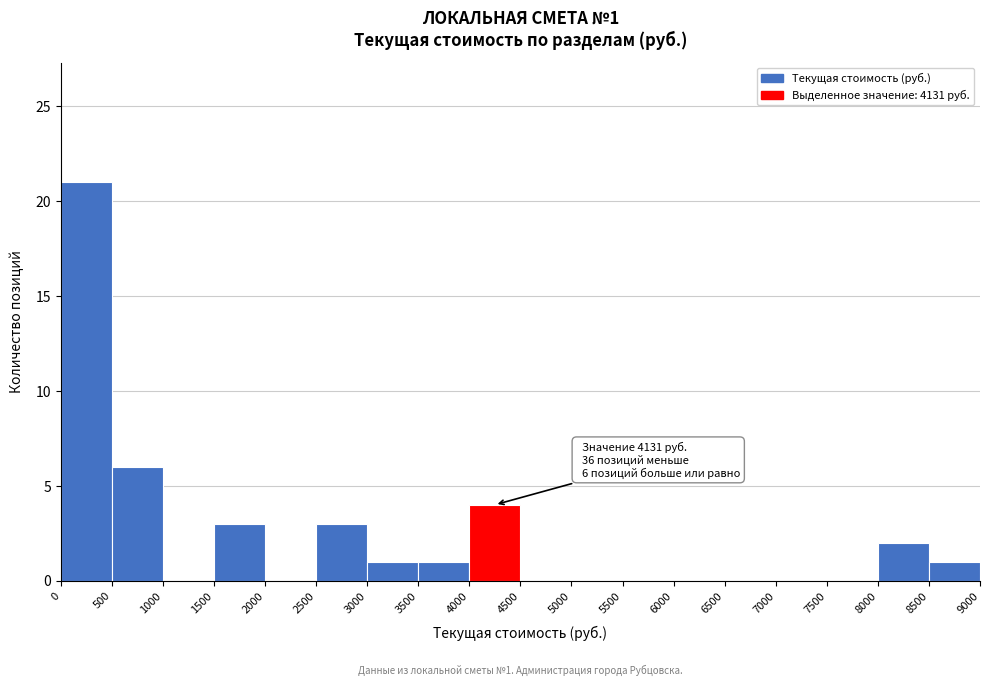

Which range on the x-axis has the tallest bar?

0 to 500